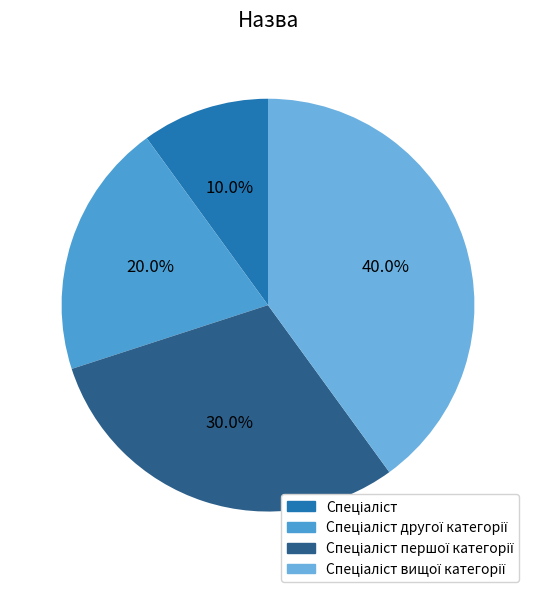

Approximately how many times larger is the value at Спеціаліст другої категорії compared to Спеціаліст першої категорії?

0.7